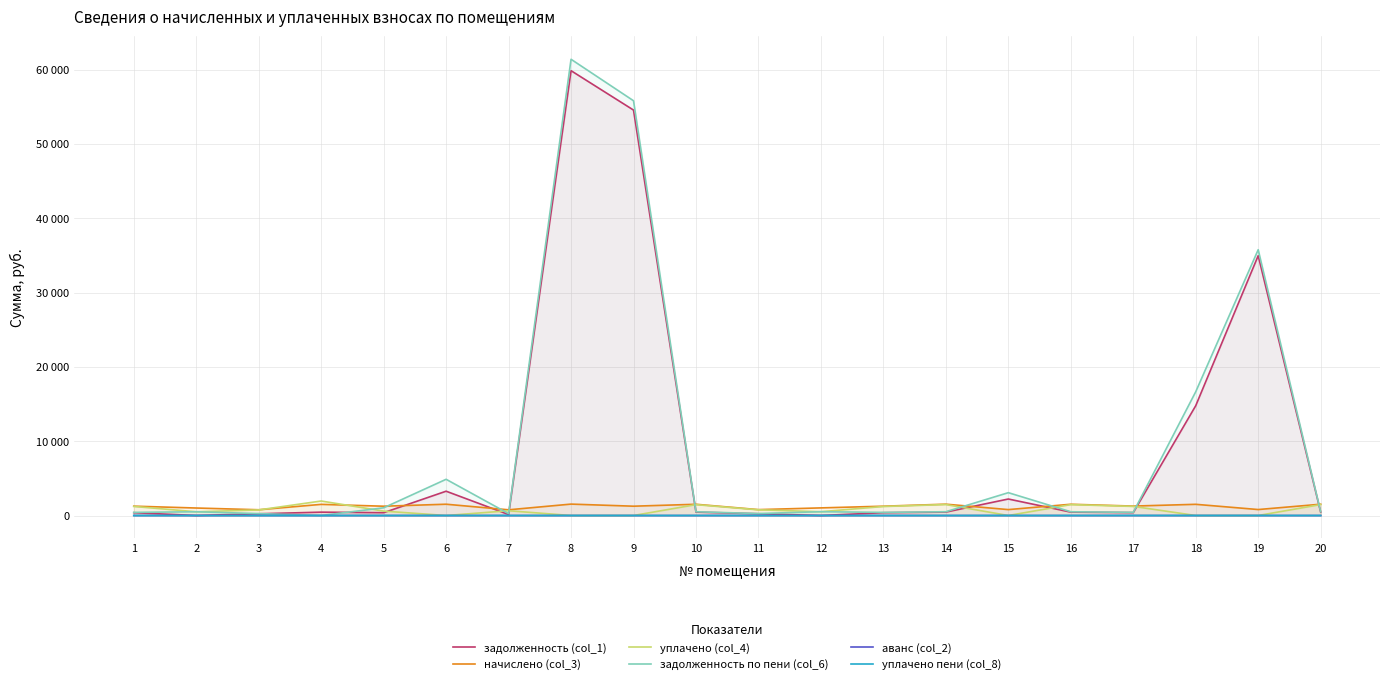

What is the difference between the maximum and minimum values in the уплачено пени (col_8) series?

5.6